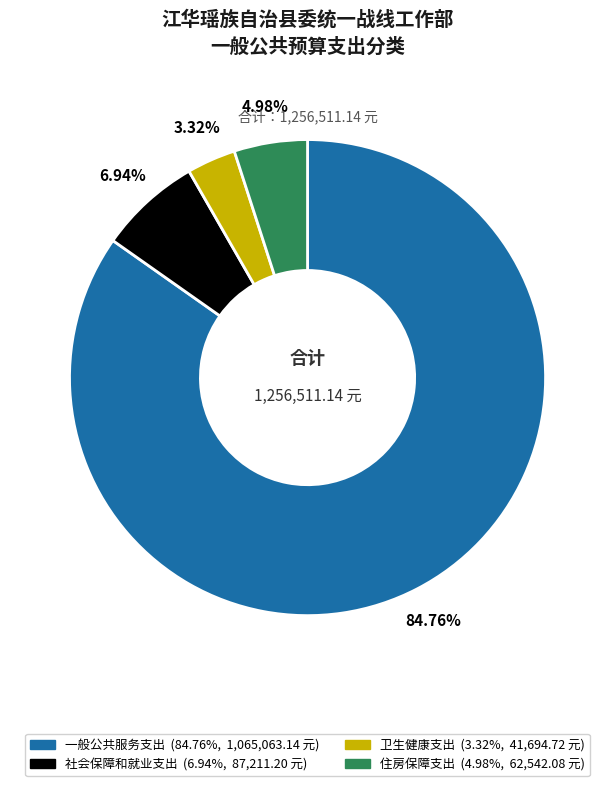

Which slice represents more than half of the pie?

一般公共服务支出